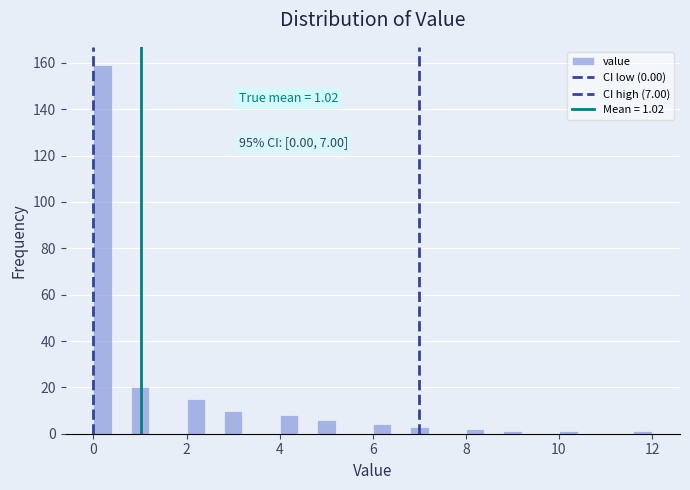

Around what value on the x-axis is the tallest bar? Give the approximate position of its centre, as read against the axis.

0.2